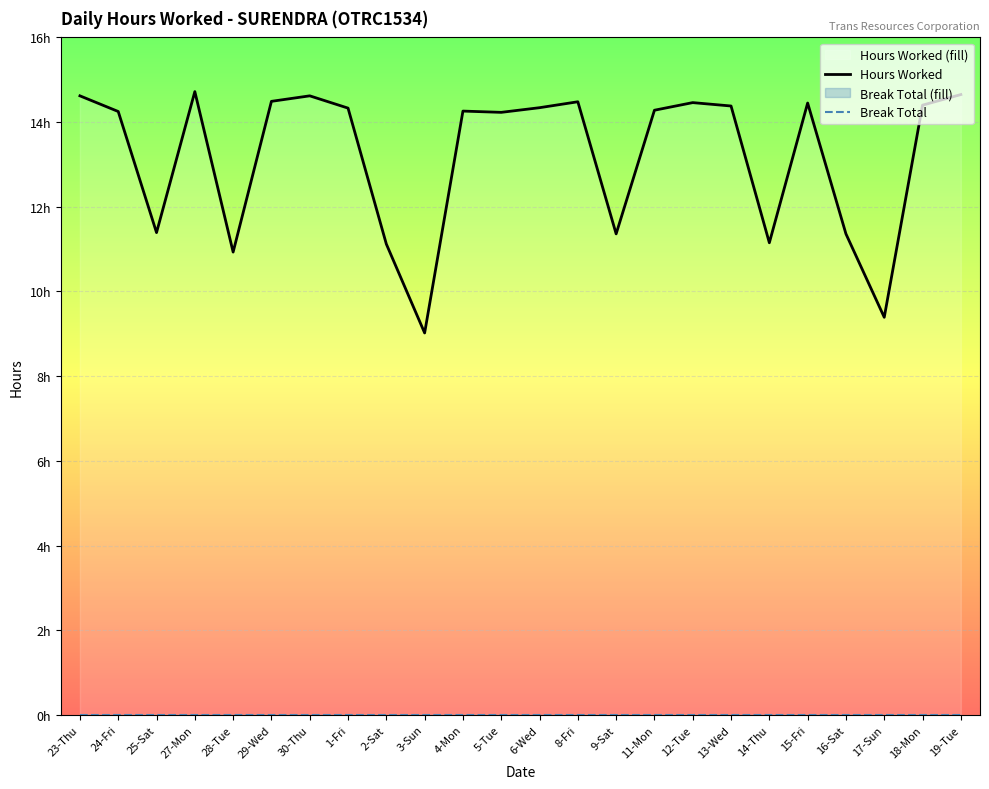

Is this an area chart (filled region under the line)?

No